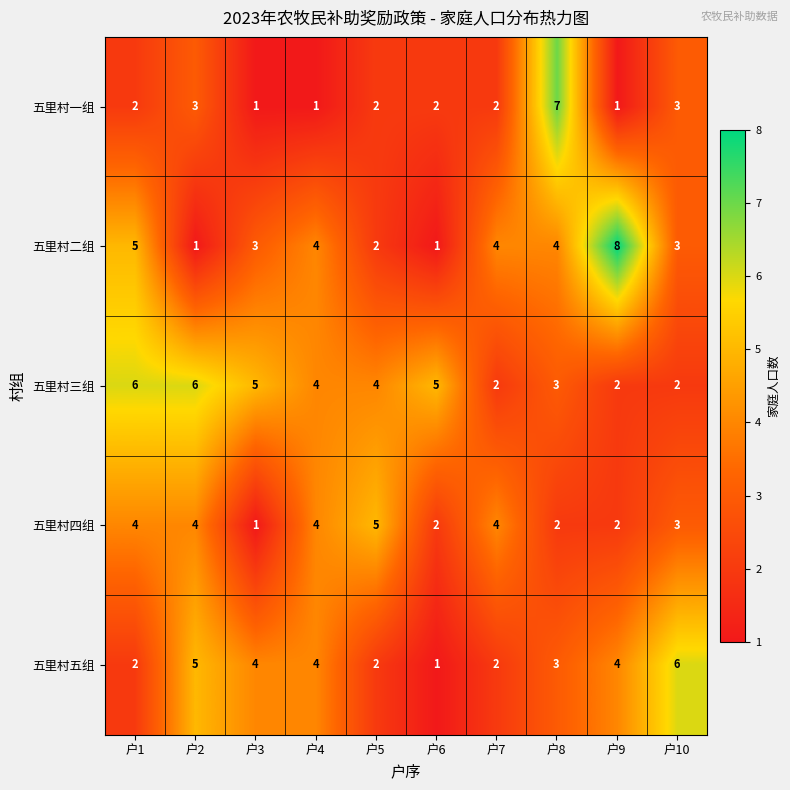

What is the difference between the second highest and second lowest values in the 五里村三组 series?

4